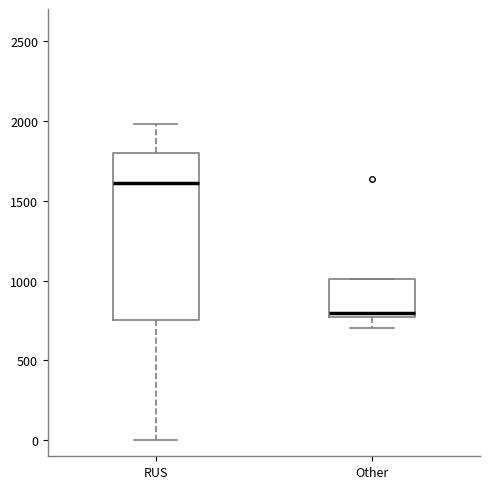

Where is the upper edge of the box for Other on the y-axis? The values are not printed on the chart, so give them approximately, as read against the axis.

1000